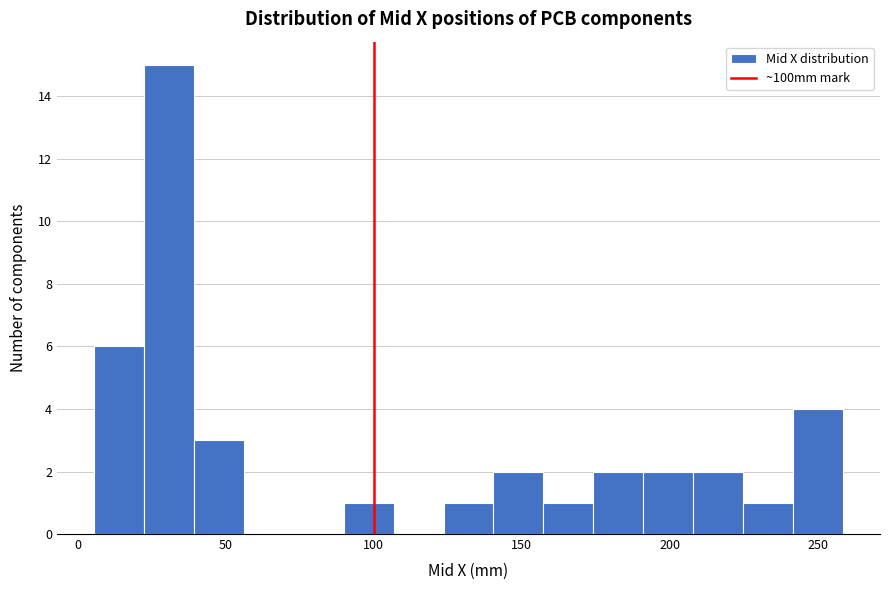

Around what value on the x-axis is the tallest bar? Give the approximate position of its centre, as read against the axis.

30